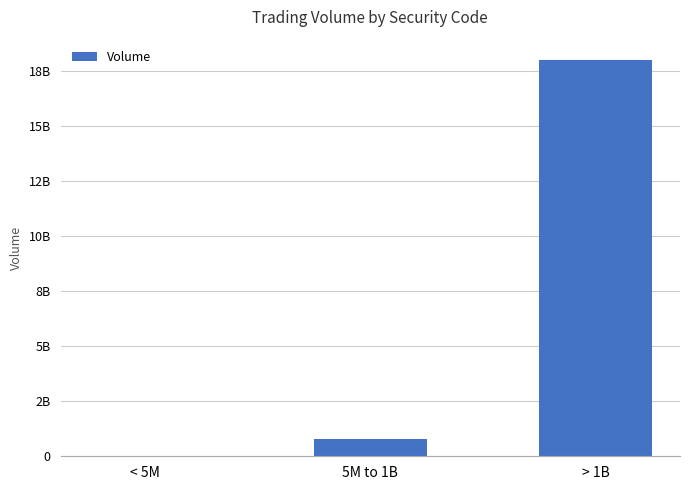

List the labels in order of value, smallest first.

< 5M, 5M to 1B, > 1B